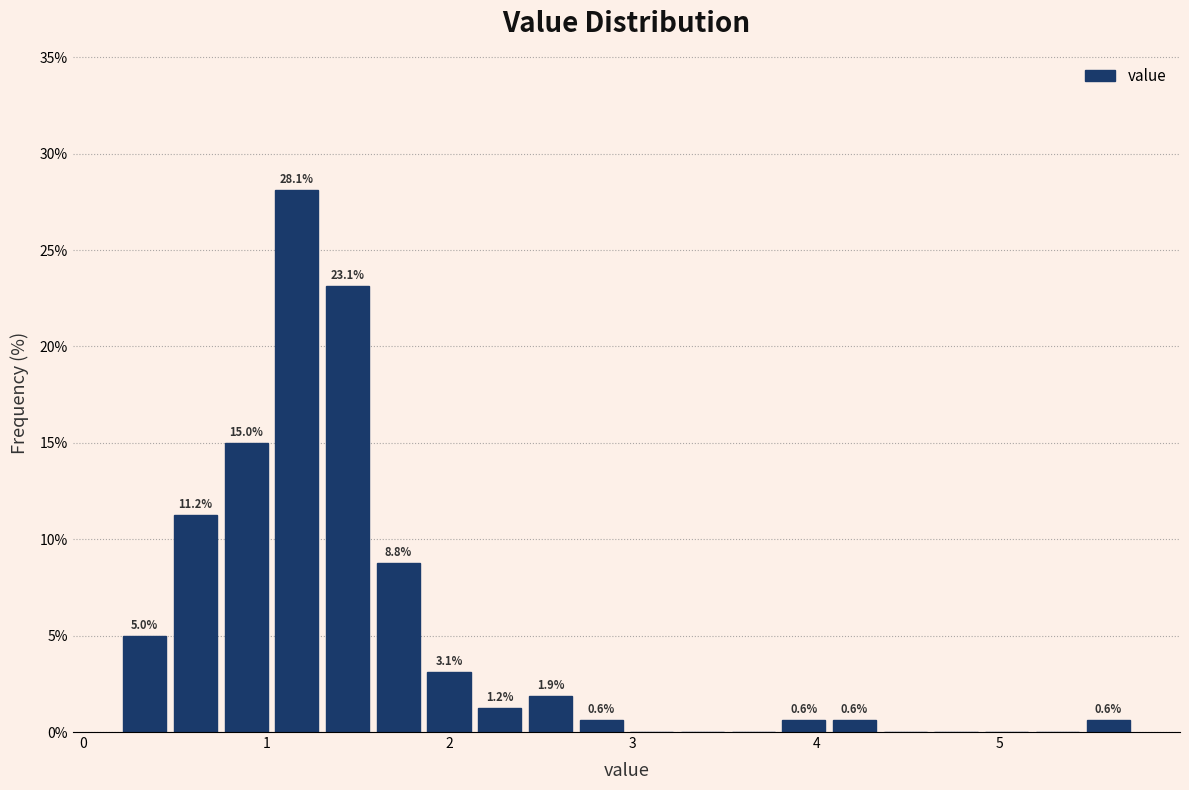

Around what value on the x-axis is the tallest bar? Give the approximate position of its centre, as read against the axis.

1.2